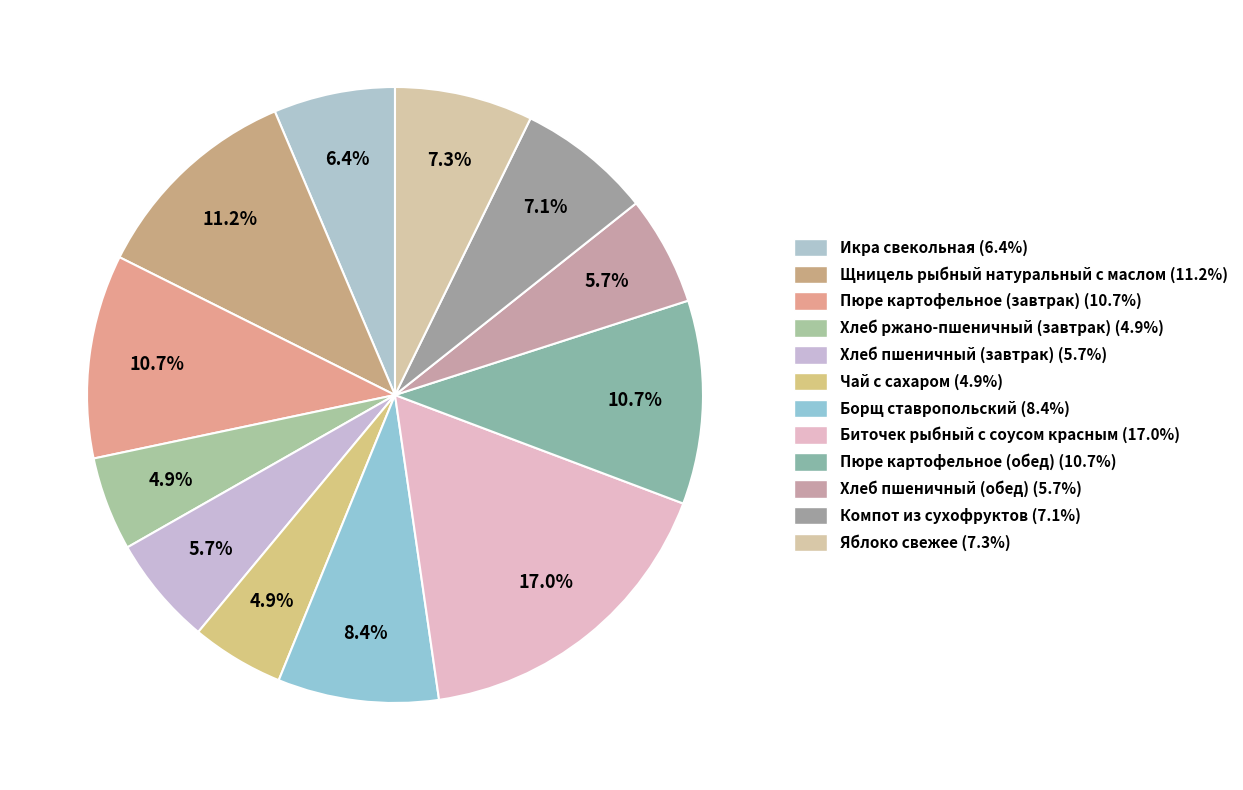

Does Икра свекольная account for over 50% of the chart?

No